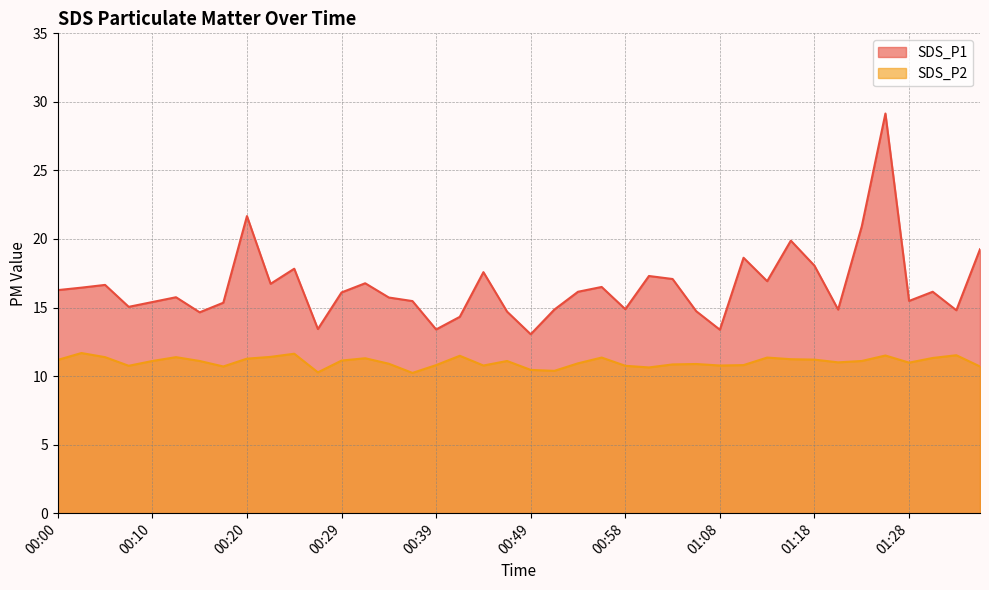

How many interior local peaks does the SDS_P2 series have?

11